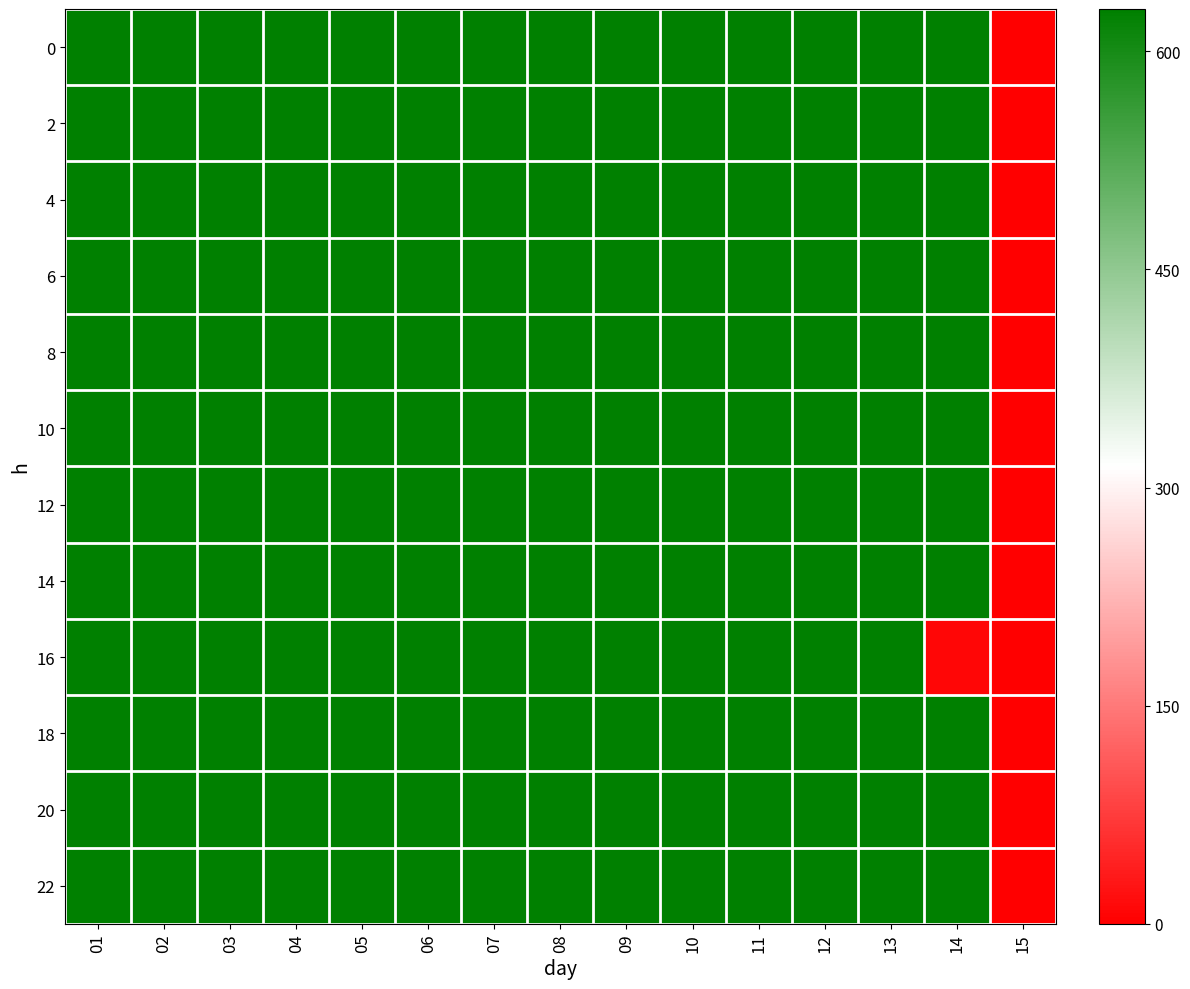

Is it true that 18 equals 130.8 at 01?

False